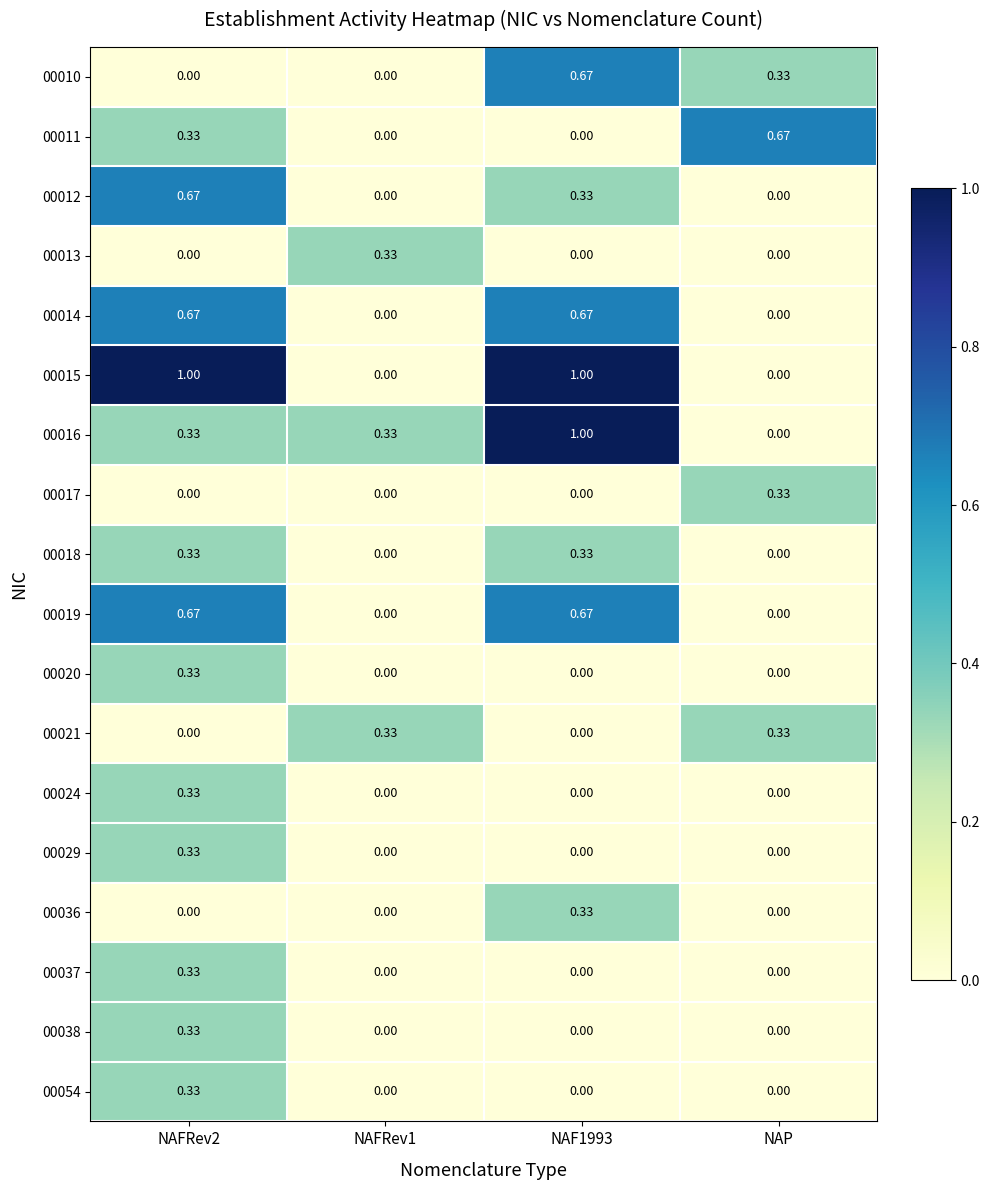

Which series has the largest range (max minus min)?

00015